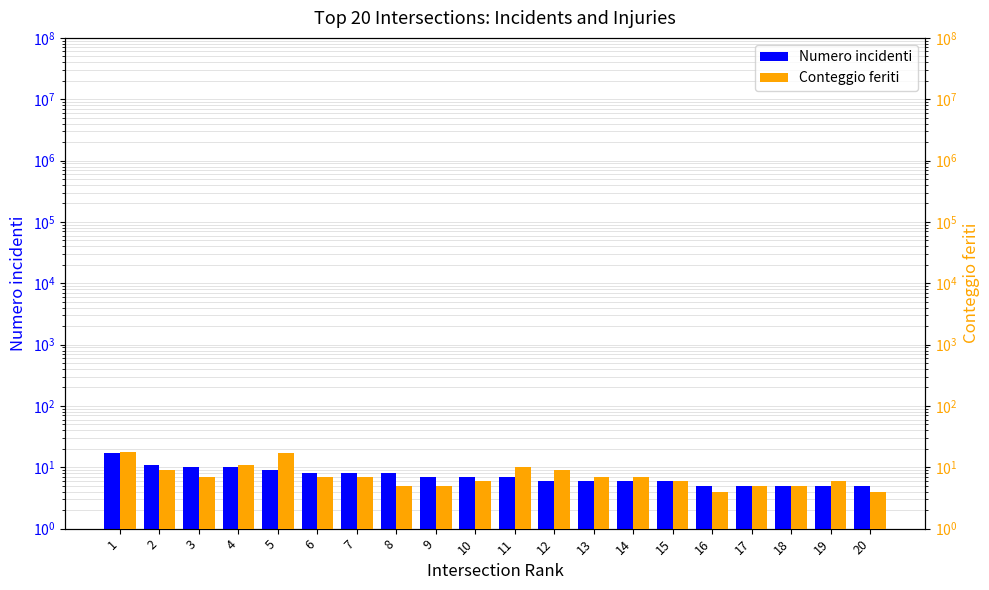

Which category has the lowest value in the Conteggio feriti series?

16